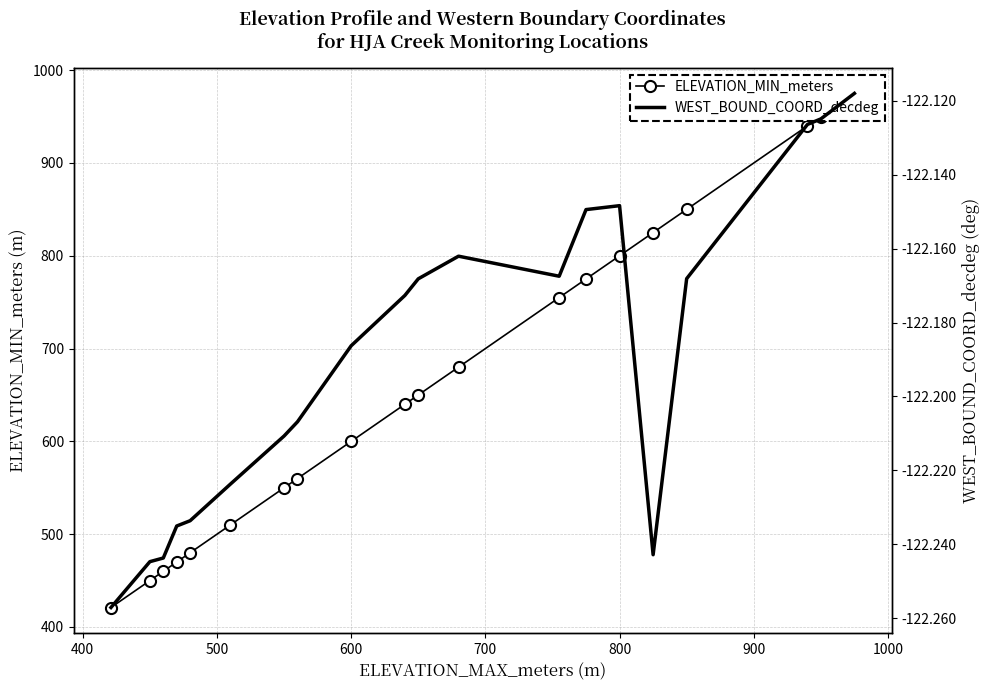

Does the chart have visible grid lines?

Yes